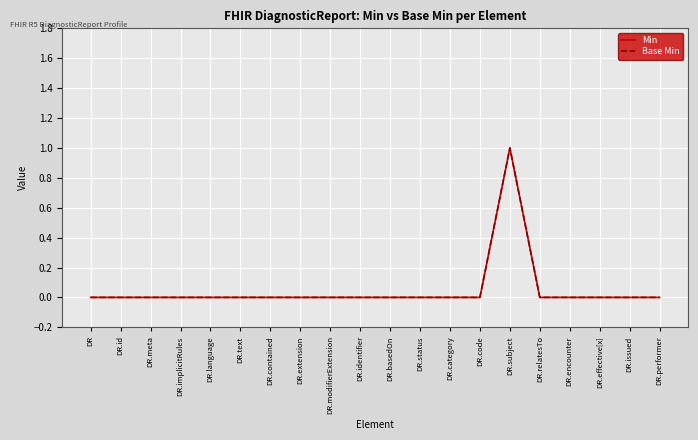

Reading left to right, transcribe all the data shown in this chart.

Min: 0	0	0	0	0	0	0	0	0	0	0	0	0	0	1	0	0	0	0	0
Base Min: 0	0	0	0	0	0	0	0	0	0	0	0	0	0	1	0	0	0	0	0